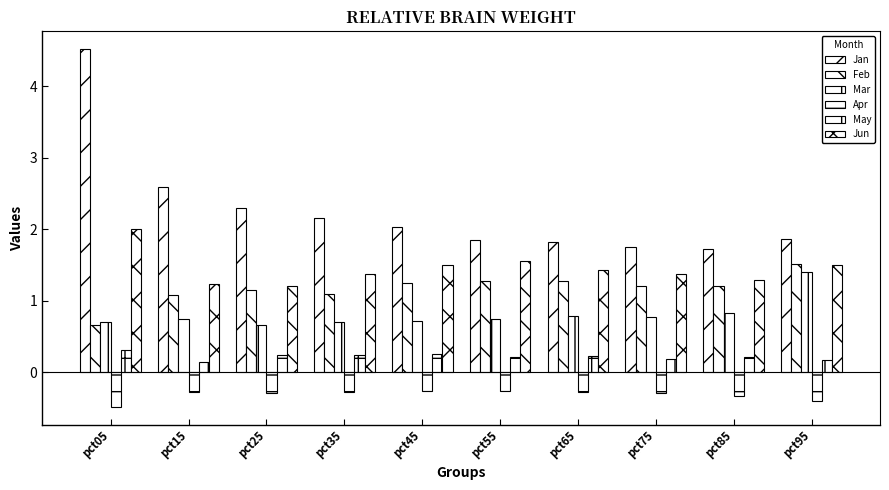

The value of Jan at pct65 is 1.8. True or false?

True